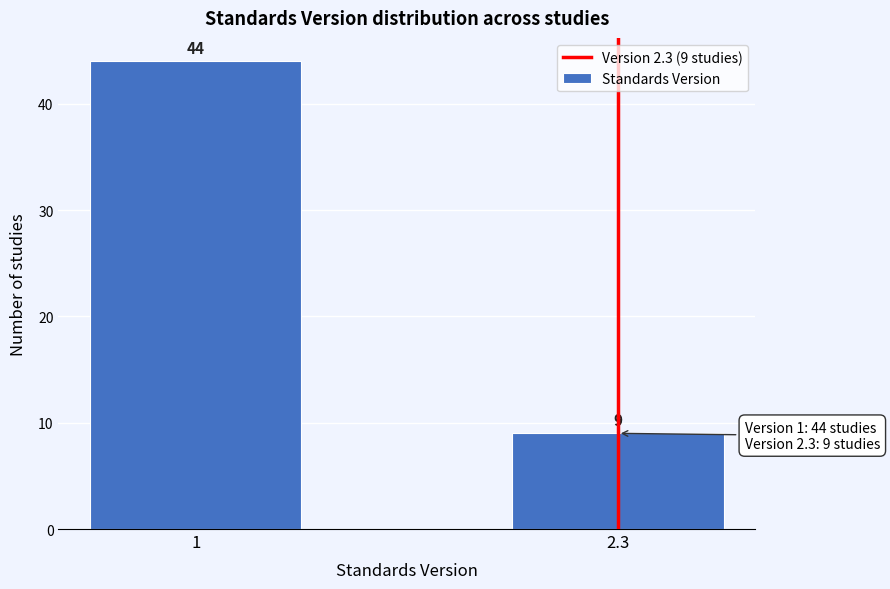

Reading left to right, list all the values displayed in this chart.

1=44	2.3=9